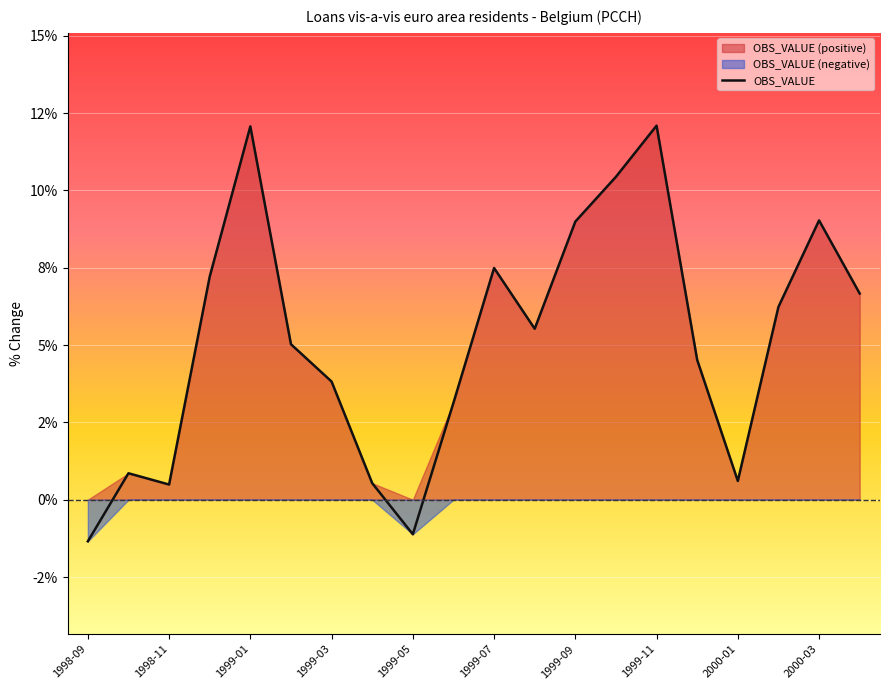

Between 10 and 1999-07, which is larger?

10